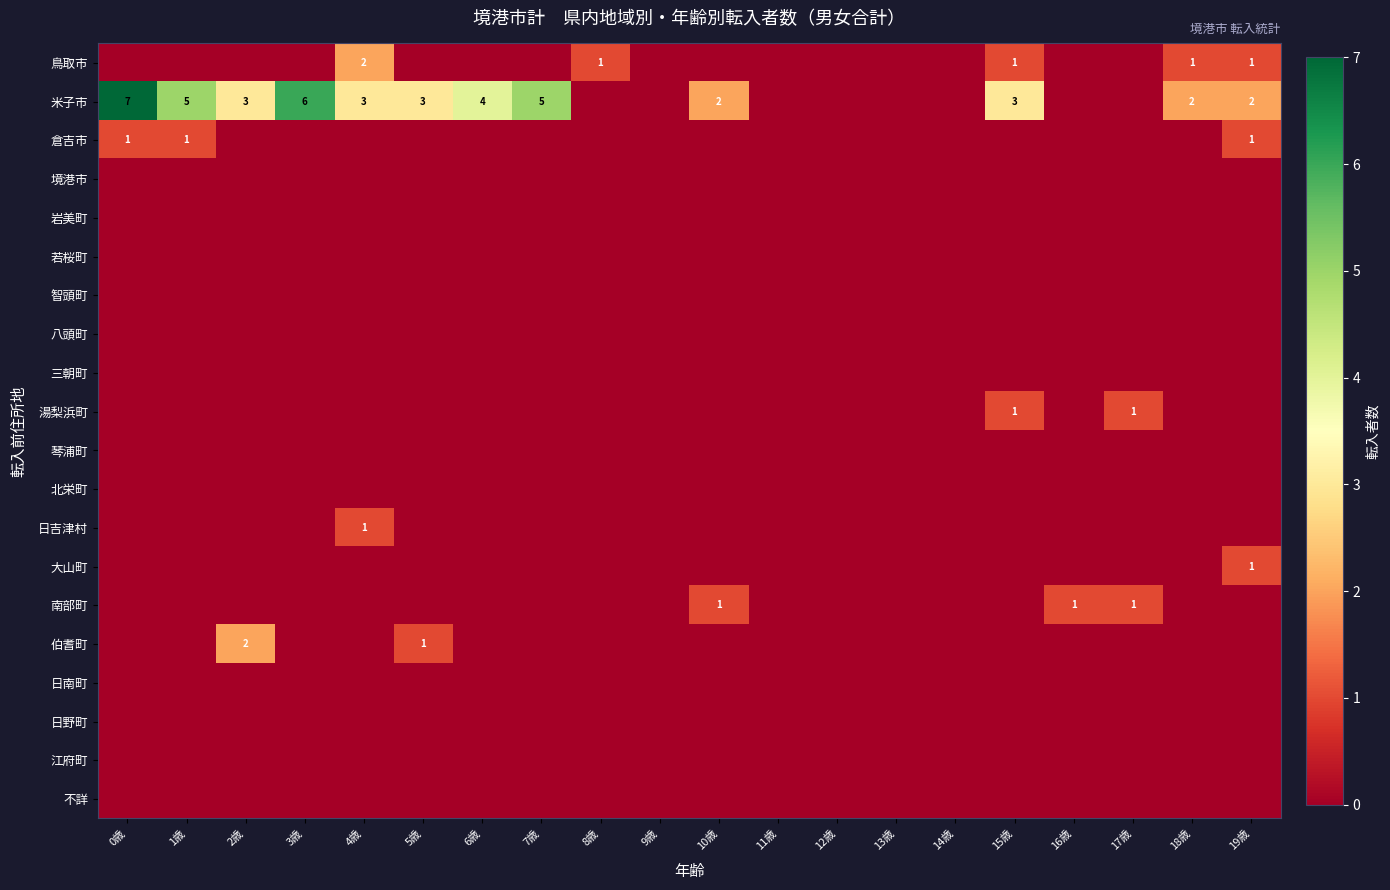

Which label corresponds to the smallest value in the chart?

0歳